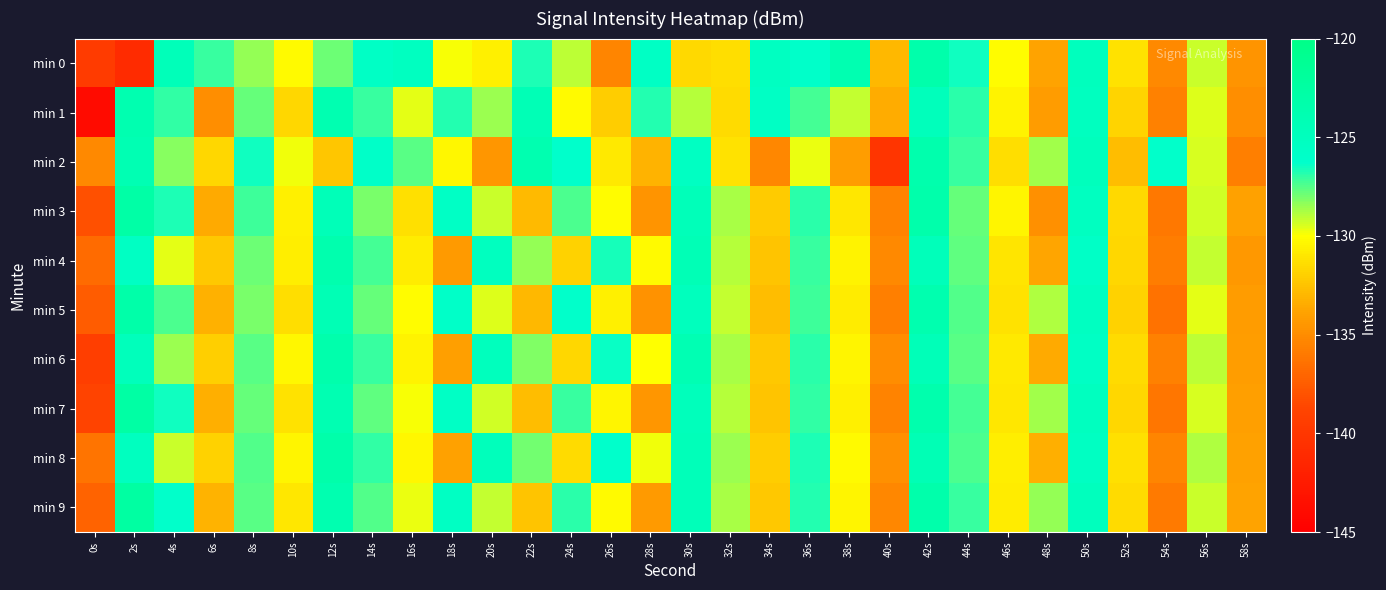

How many series are shown in this chart?

10